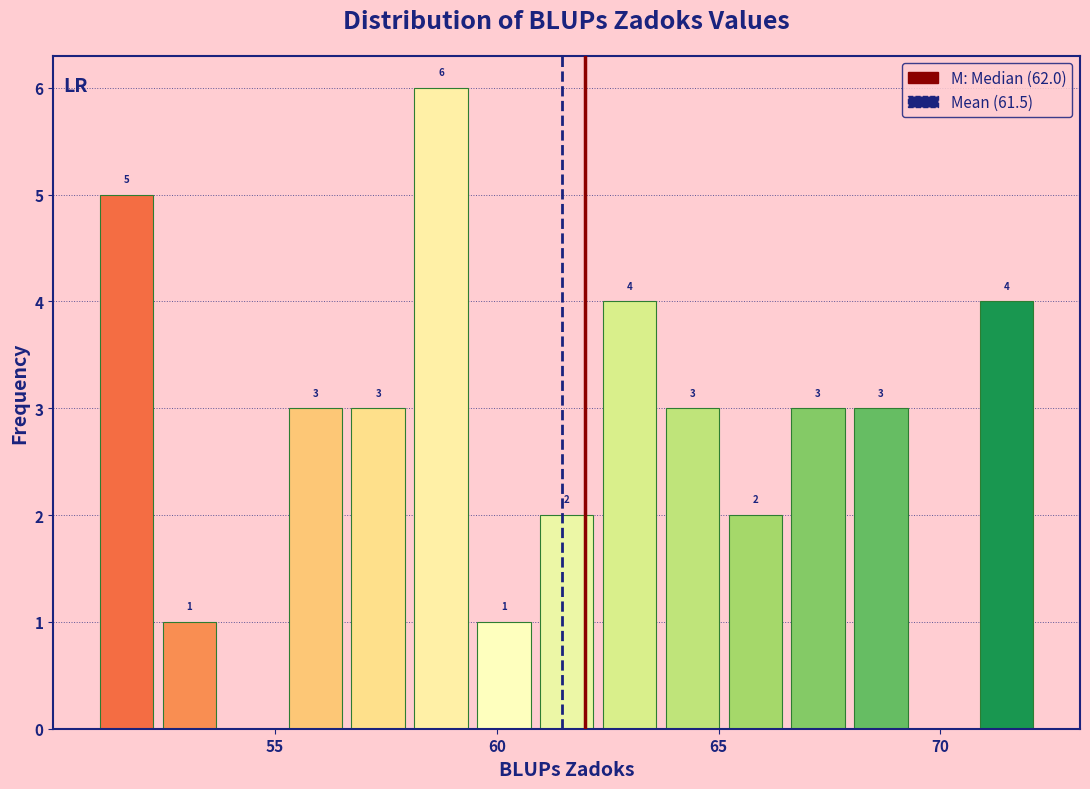

Read against the x-axis, roughly where is the centre of the tallest bar?

58.5